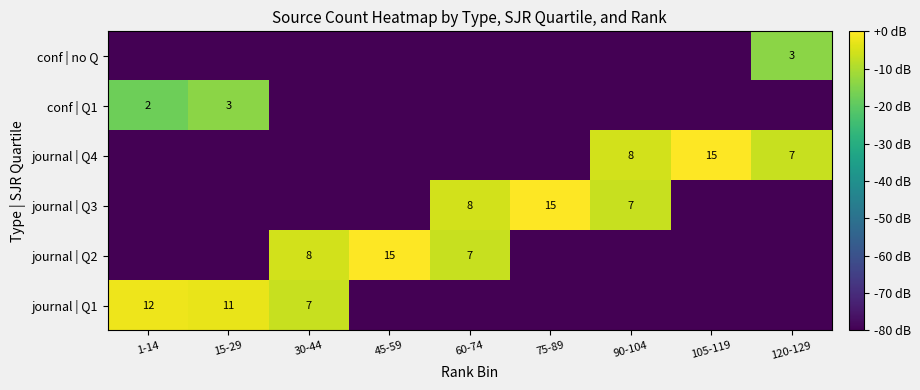

True or false: journal | Q1 has a value of 2 at 30-44.

False